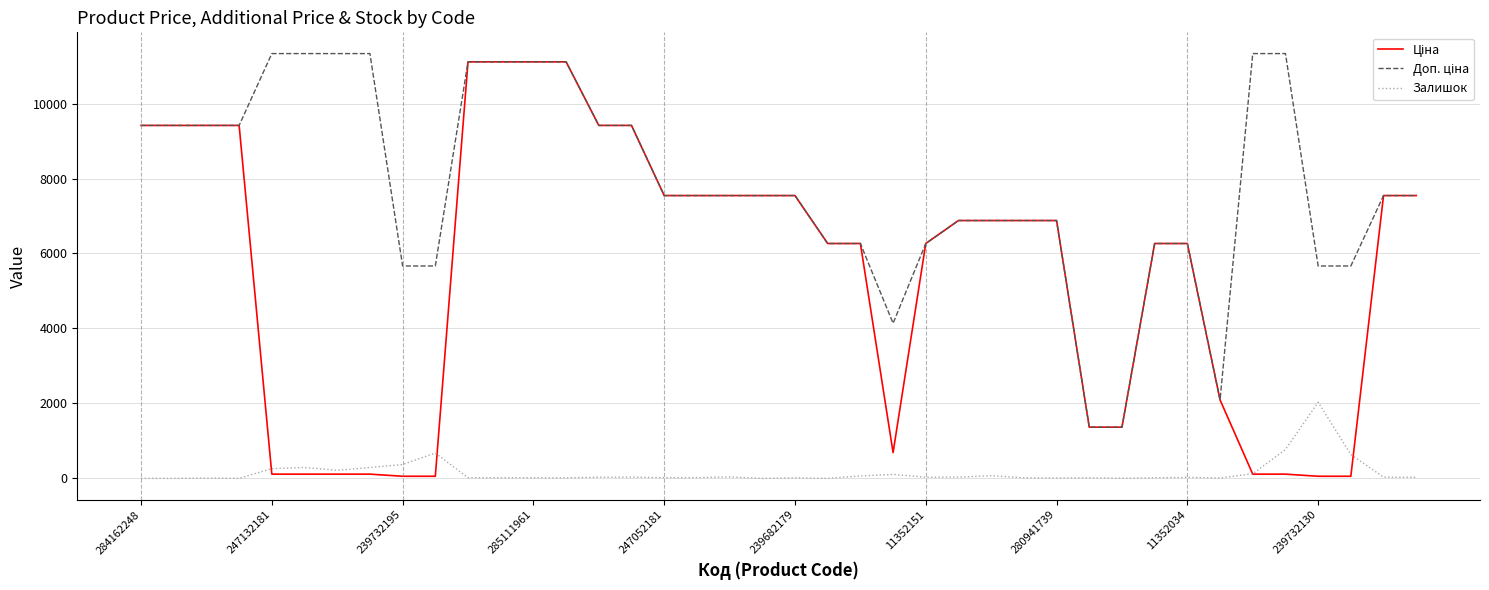

What is the maximum value for Залишок?

2033.0